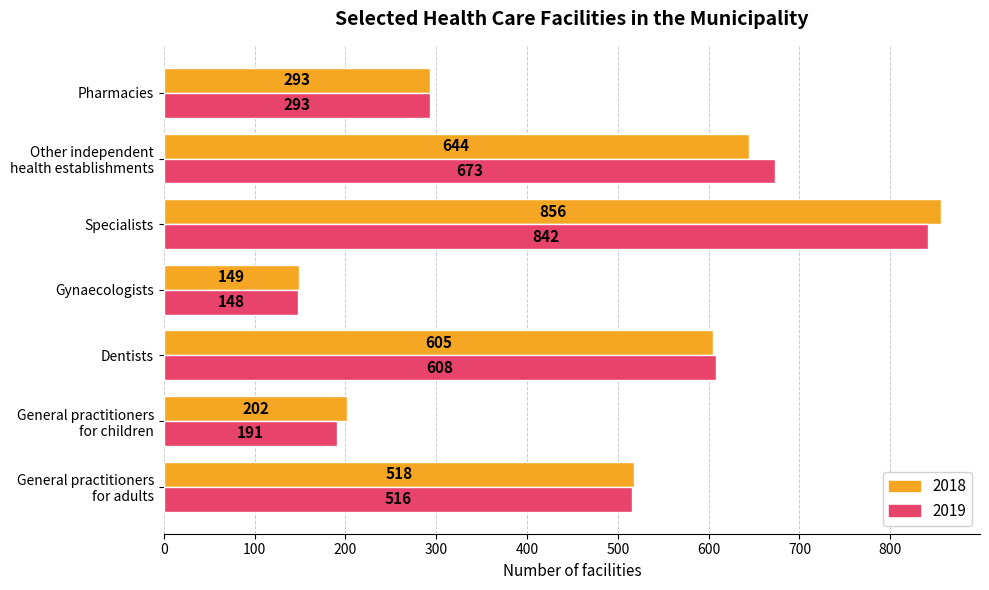

True or false: 2018 has a value of 340 at General practitioners
for children.

False